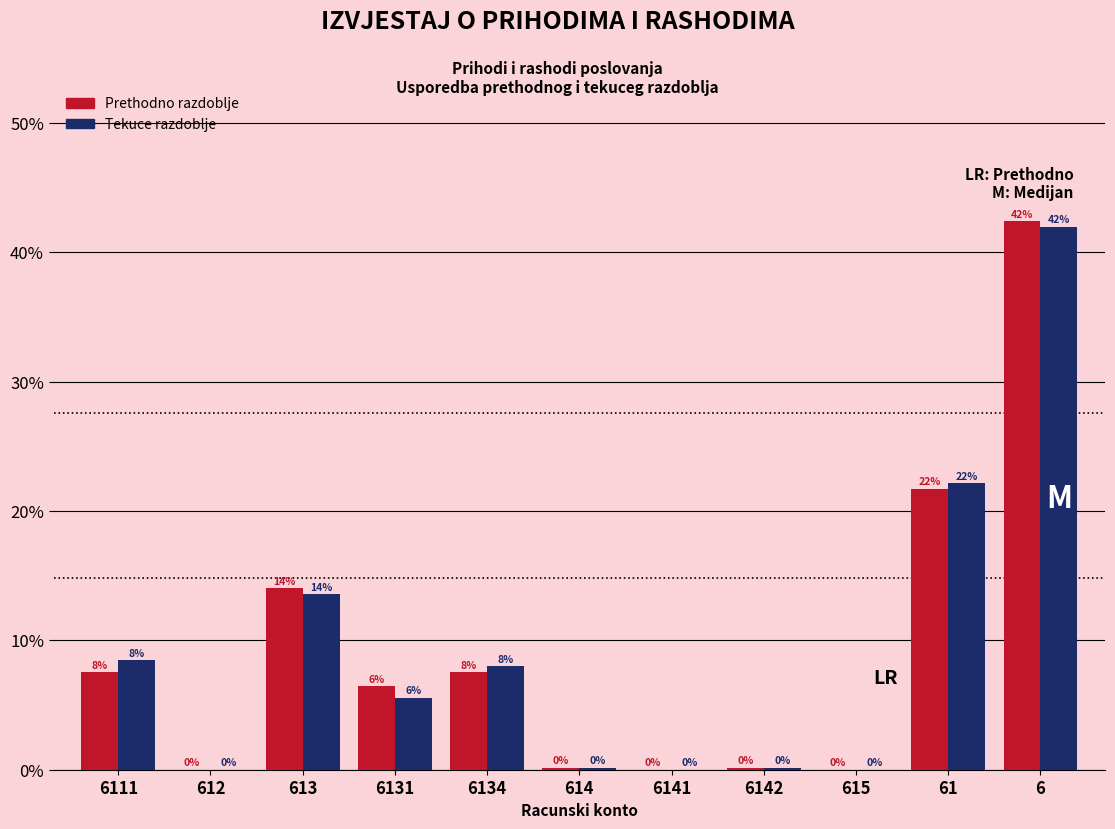

What is the sum of all Prethodno razdoblje values?

100.0